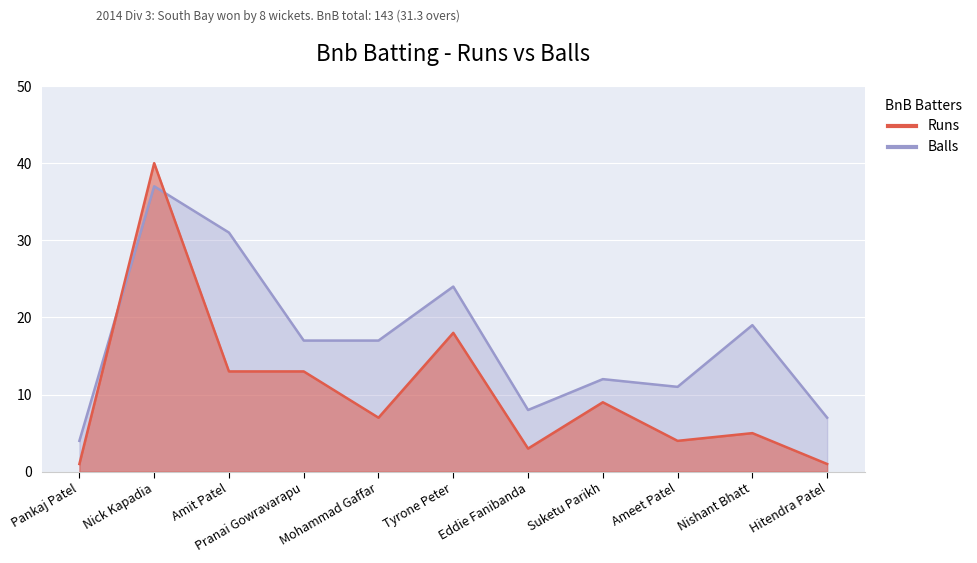

How many values in the Balls series exceed 17?

4